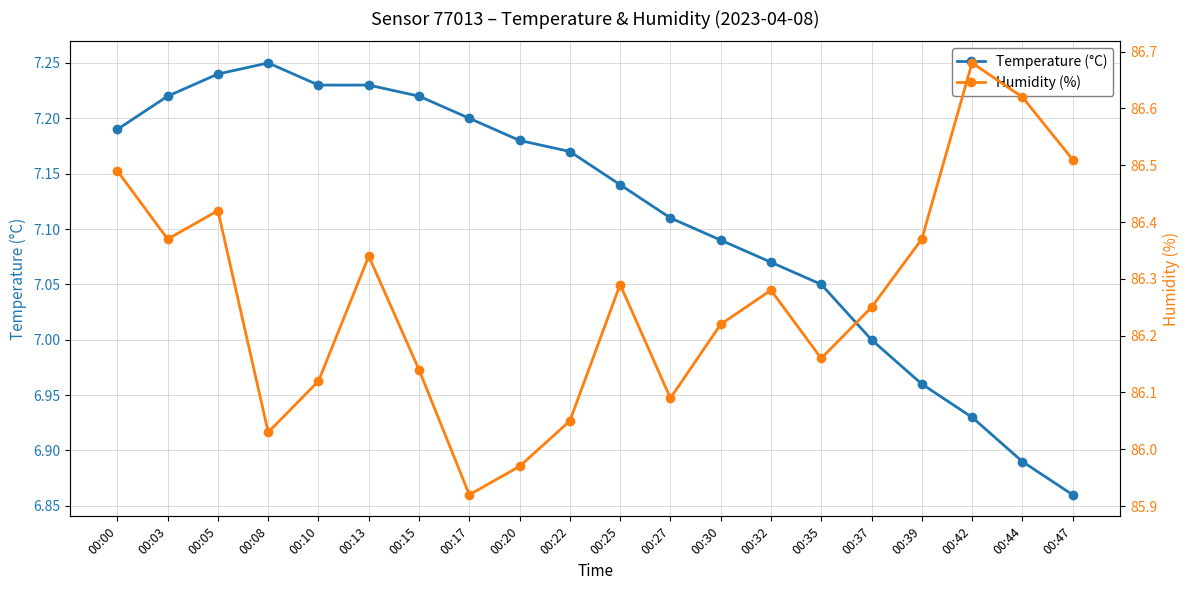

What is the sum of all Temperature (°C) values?

142.2